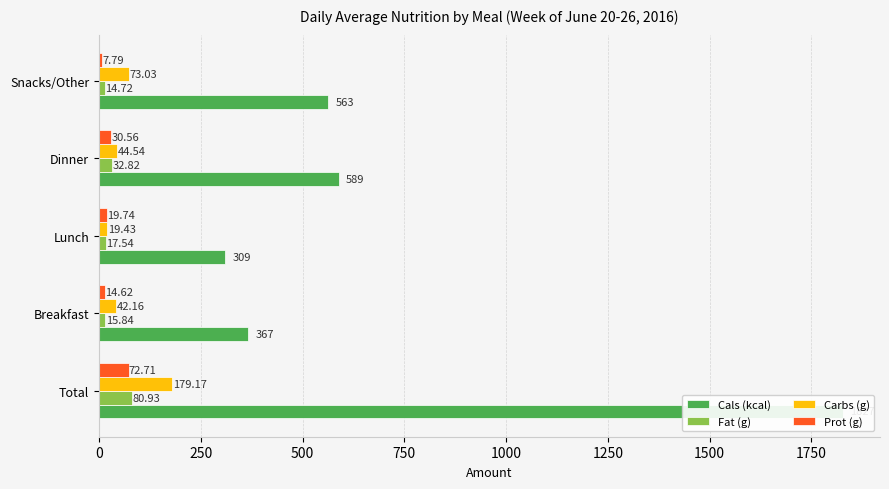

Are the bars horizontal?

Yes